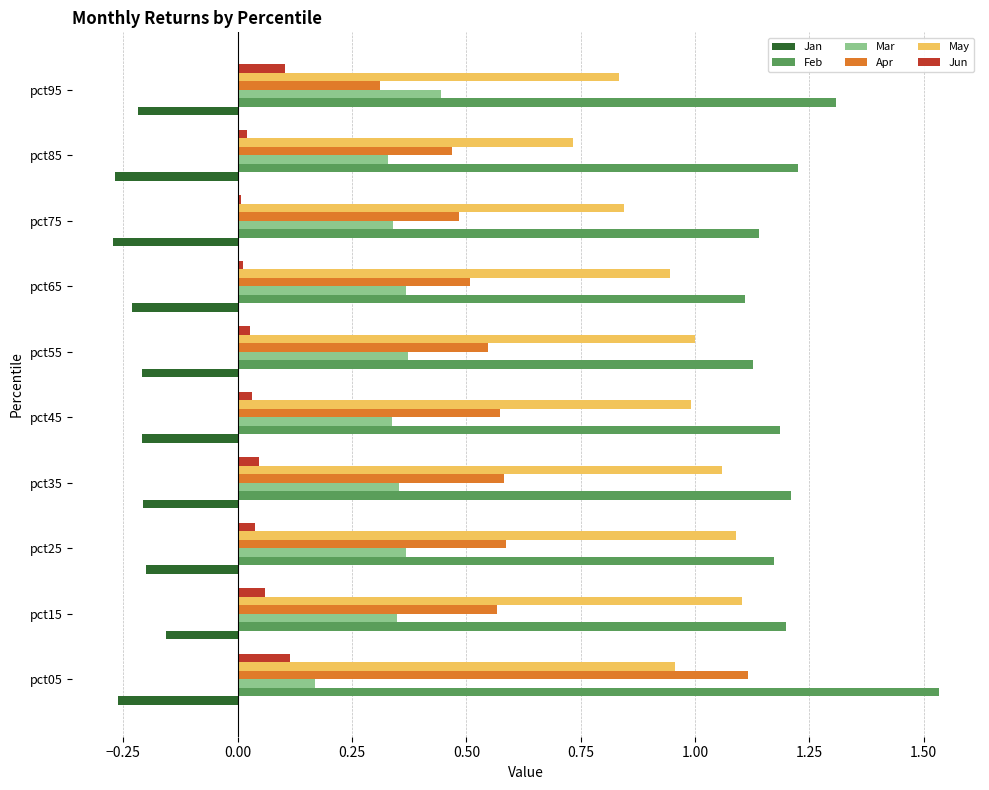

What are all the series names shown in the legend?

Jan, Feb, Mar, Apr, May, Jun